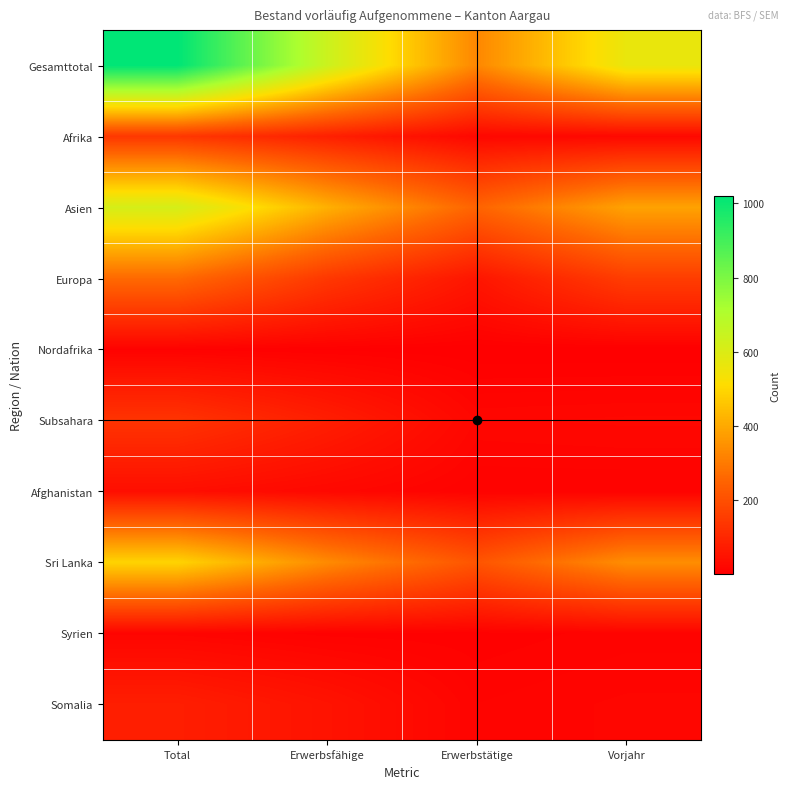

Reading left to right, list all the values displayed in this chart.

Gesamttotal: Total=1020	Erwerbsfähige=640	Erwerbstätige=328	Vorjahr=564
Afrika: Total=140	Erwerbsfähige=82	Erwerbstätige=21	Vorjahr=23
Asien: Total=616	Erwerbsfähige=416	Erwerbstätige=251	Vorjahr=386
Europa: Total=264	Erwerbsfähige=142	Erwerbstätige=56	Vorjahr=155
Nordafrika: Total=8	Erwerbsfähige=4	Erwerbstätige=1	Vorjahr=1
Subsahara: Total=132	Erwerbsfähige=78	Erwerbstätige=20	Vorjahr=22
Afghanistan: Total=38	Erwerbsfähige=23	Erwerbstätige=9	Vorjahr=9
Sri Lanka: Total=492	Erwerbsfähige=336	Erwerbstätige=214	Vorjahr=342
Syrien: Total=15	Erwerbsfähige=7	Erwerbstätige=6	Vorjahr=11
Somalia: Total=78	Erwerbsfähige=50	Erwerbstätige=13	Vorjahr=18